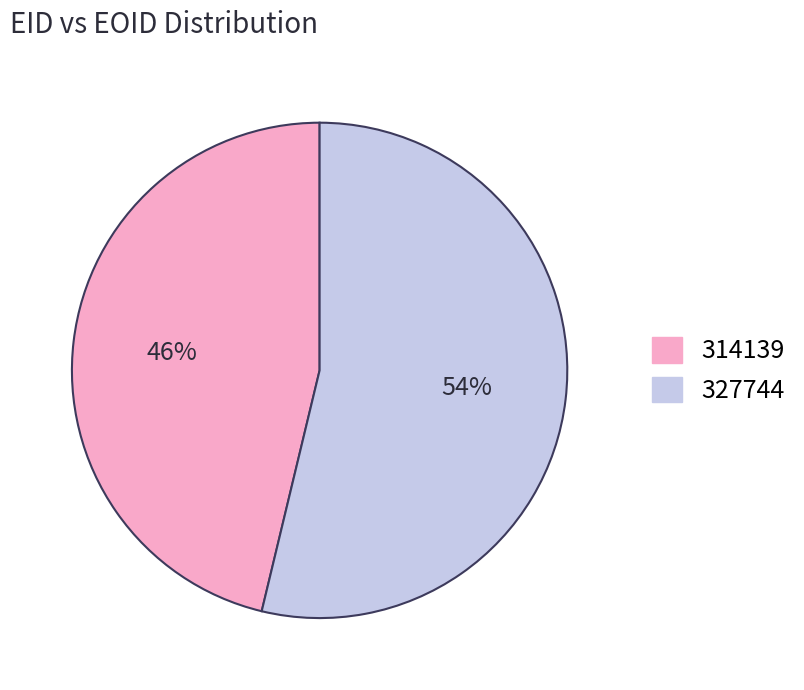

To the nearest percent, what percentage of the pie is 327744?

54%